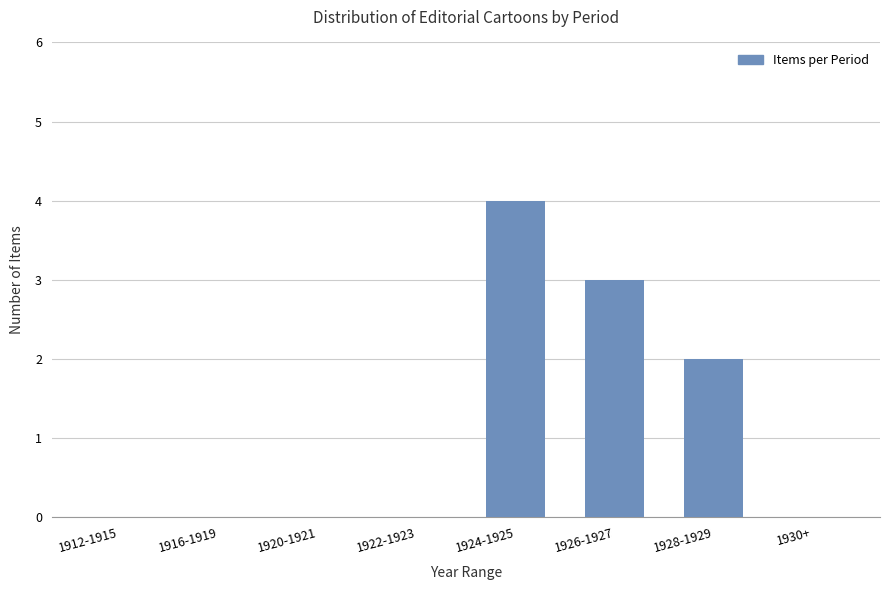

Count the number of data series in this chart.

1